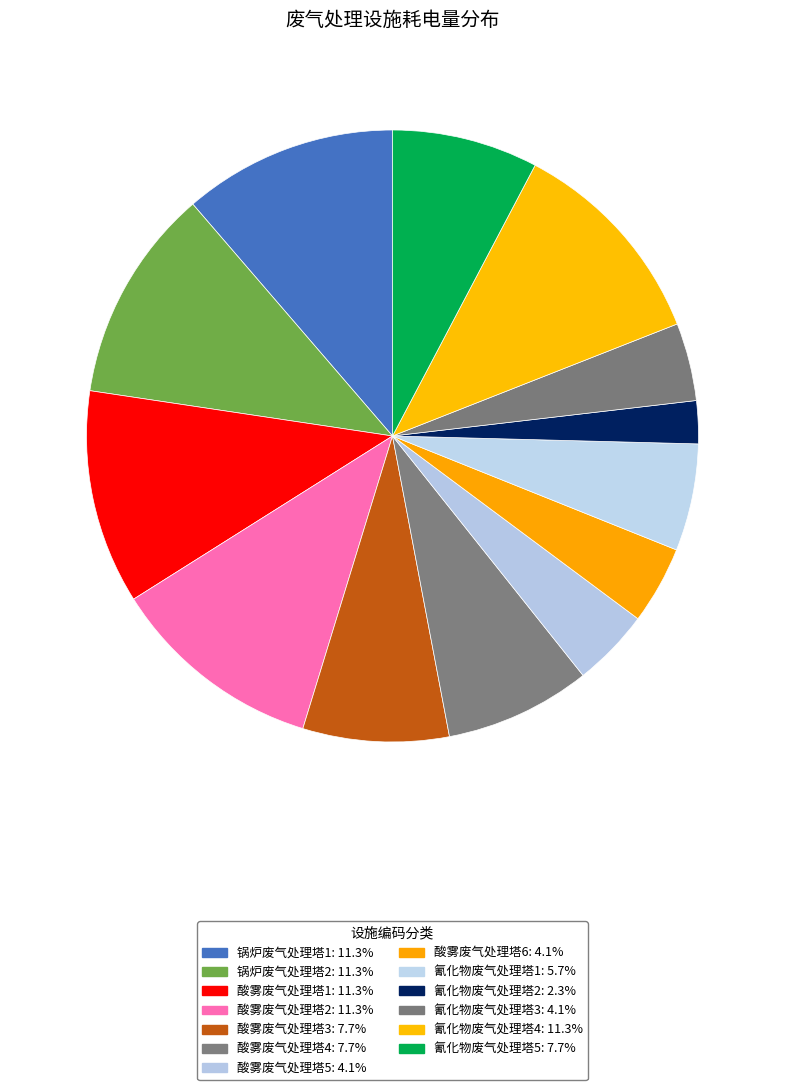

To the nearest percent, what portion does 锅炉废气处理塔2 represent?

11%